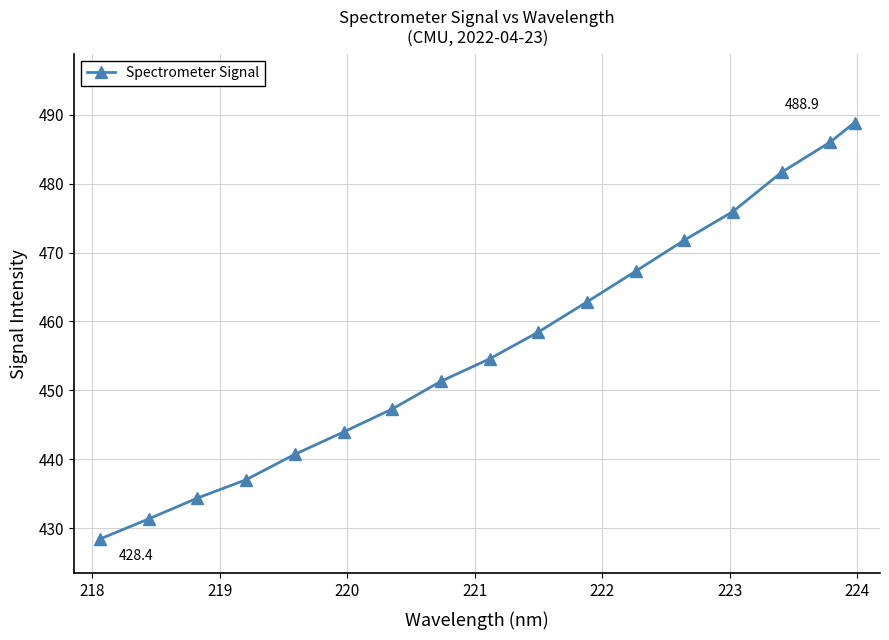

True or false: the data has more than 1 interior local peaks.

False